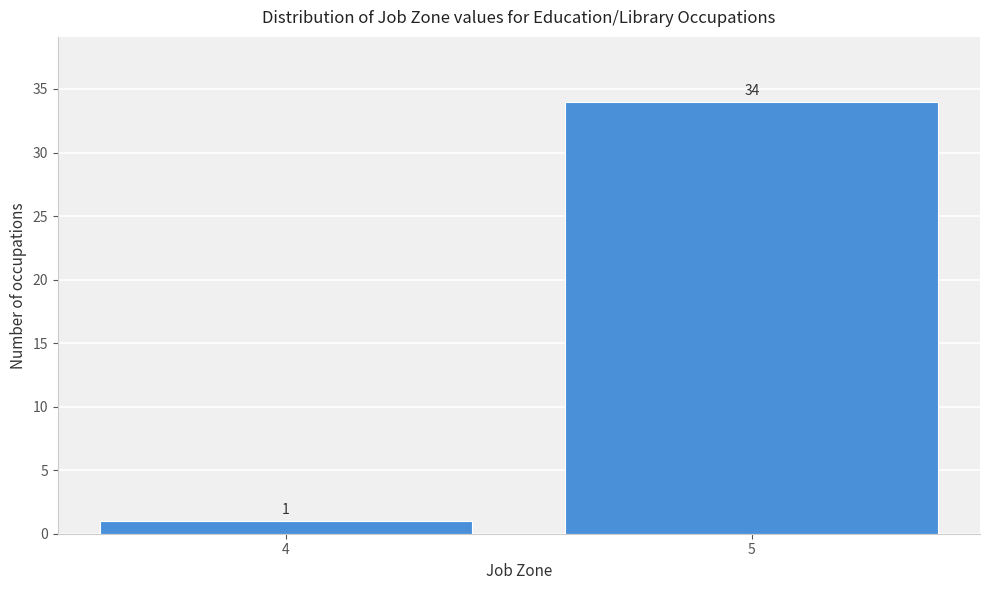

Reading left to right, list all the values displayed in this chart.

1	34